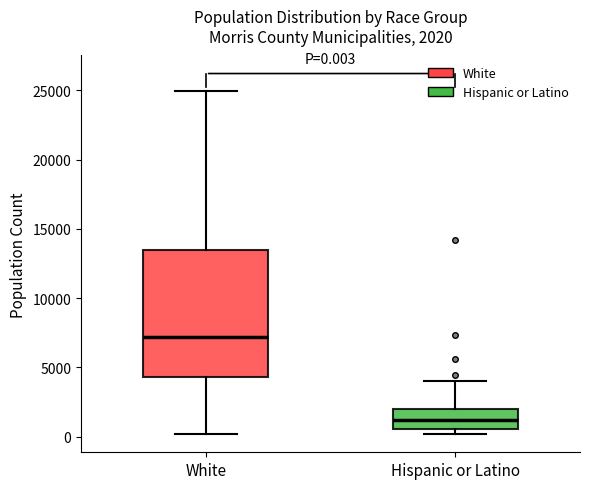

Which box's median line is the highest?

White